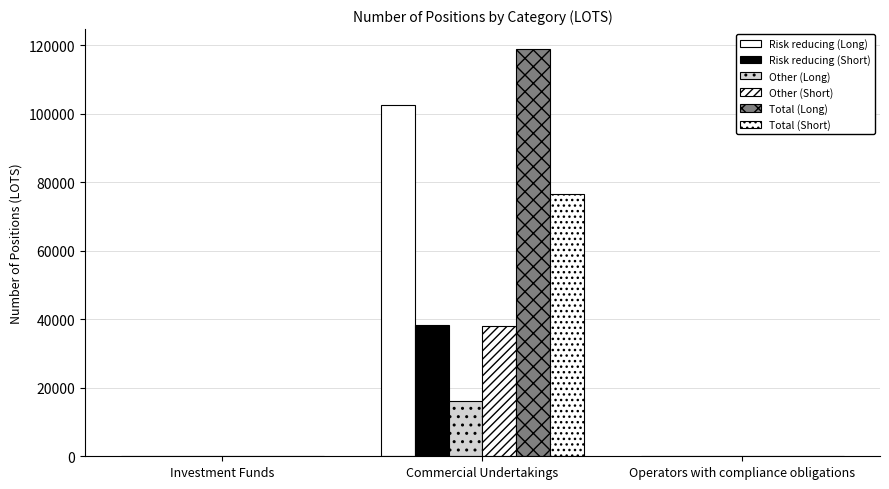

List the labels in order of Total (Long) value, largest first.

Commercial Undertakings, Investment Funds, Operators with compliance obligations